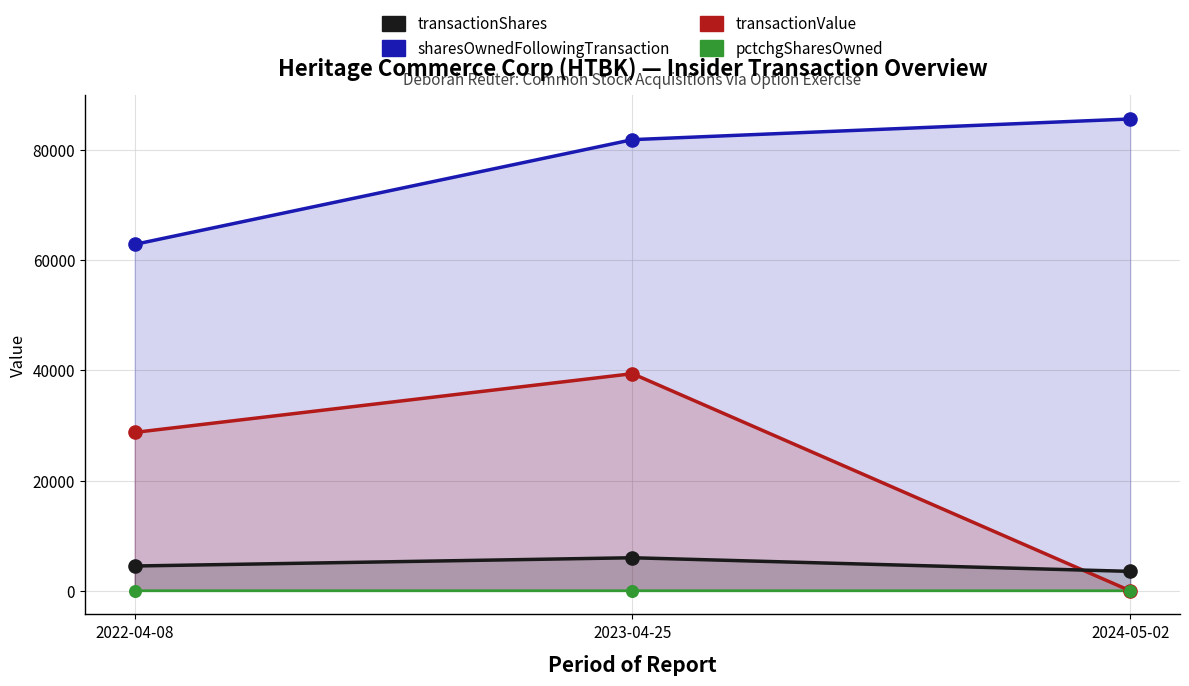

At how many categories does at least one series exceed 20255?

3